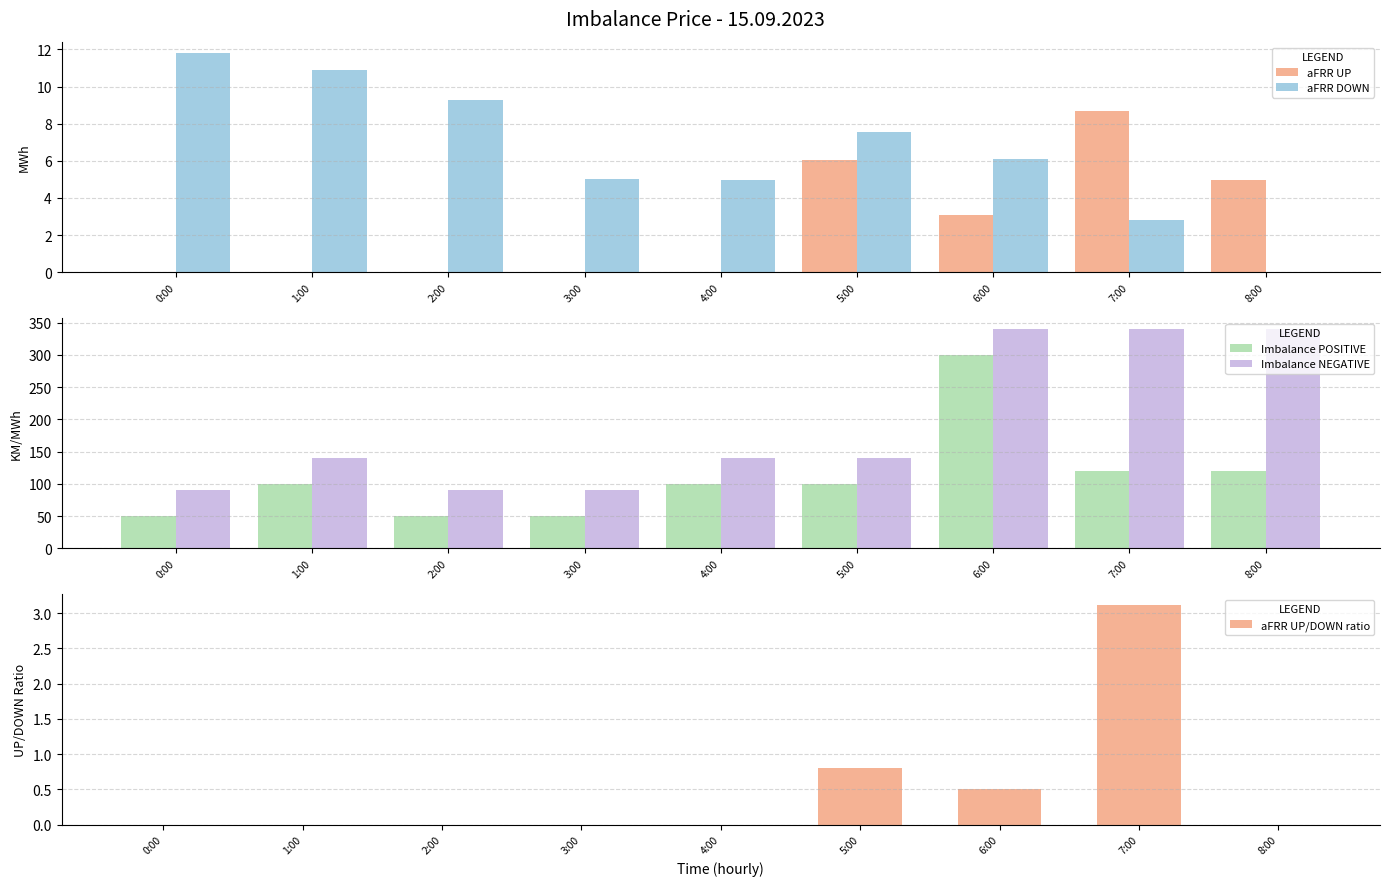

The aFRR UP/DOWN ratio series shows 0.0 at 8:00. True or false?

True